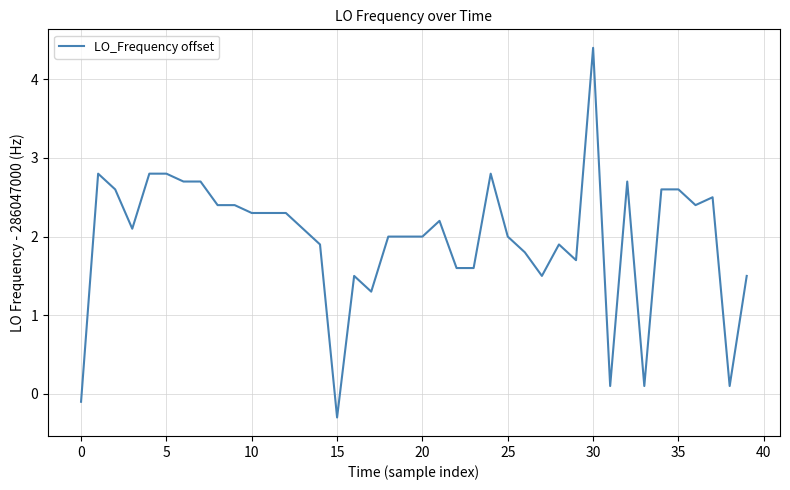

What is the average value?

2.0